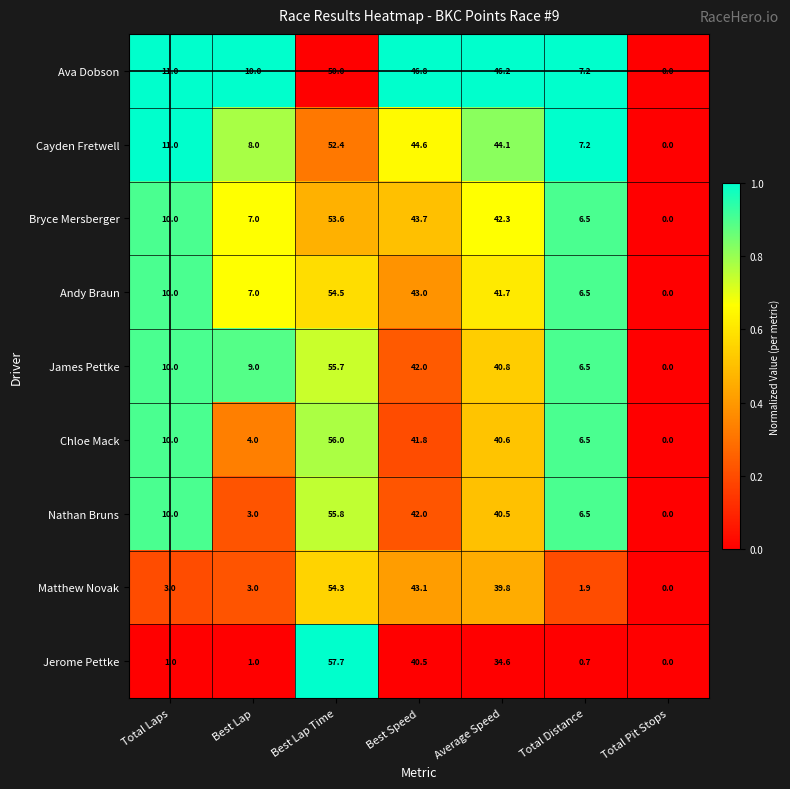

How many distinct data groups are displayed?

9